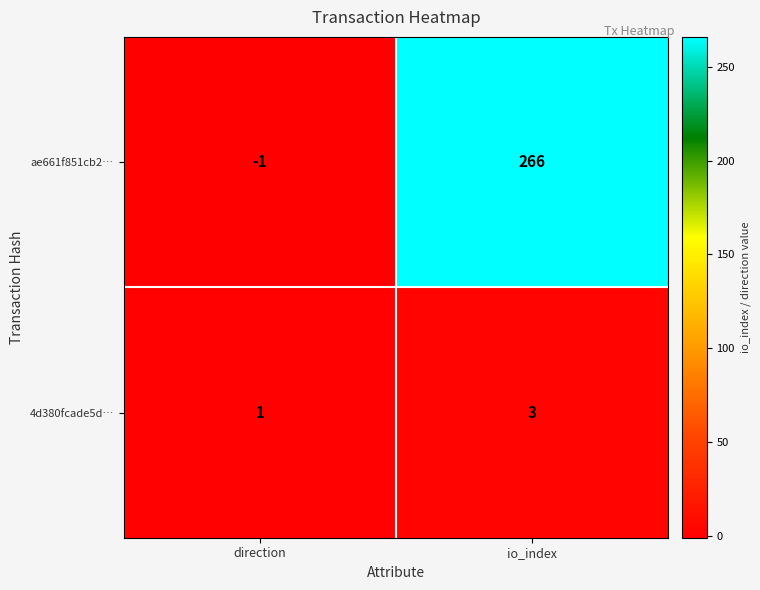

At io_index, list the series in order from largest to smallest.

ae661f851cb2…, 4d380fcade5d…